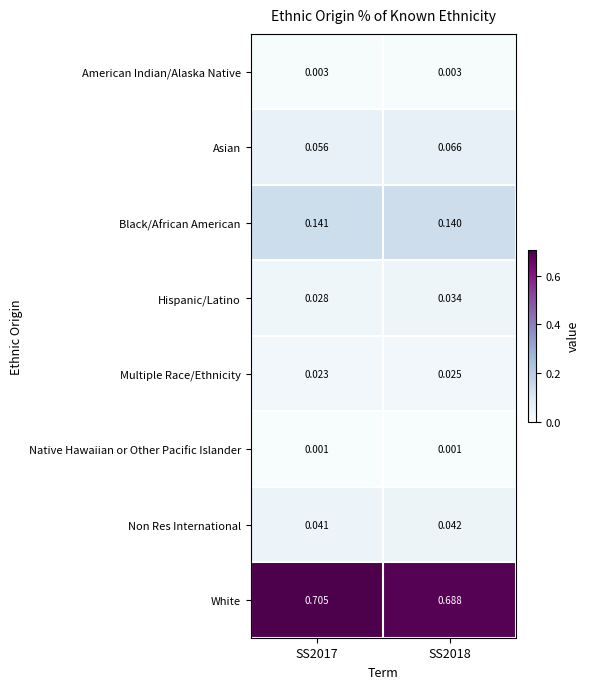

Which series has the largest range (max minus min)?

White